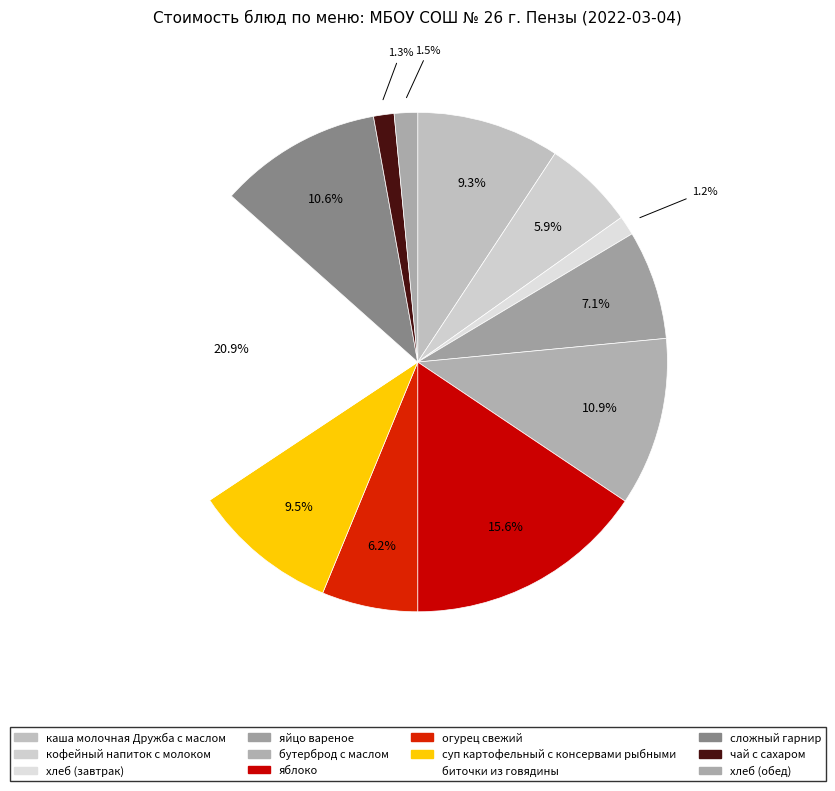

How many segments does this pie chart have?

12